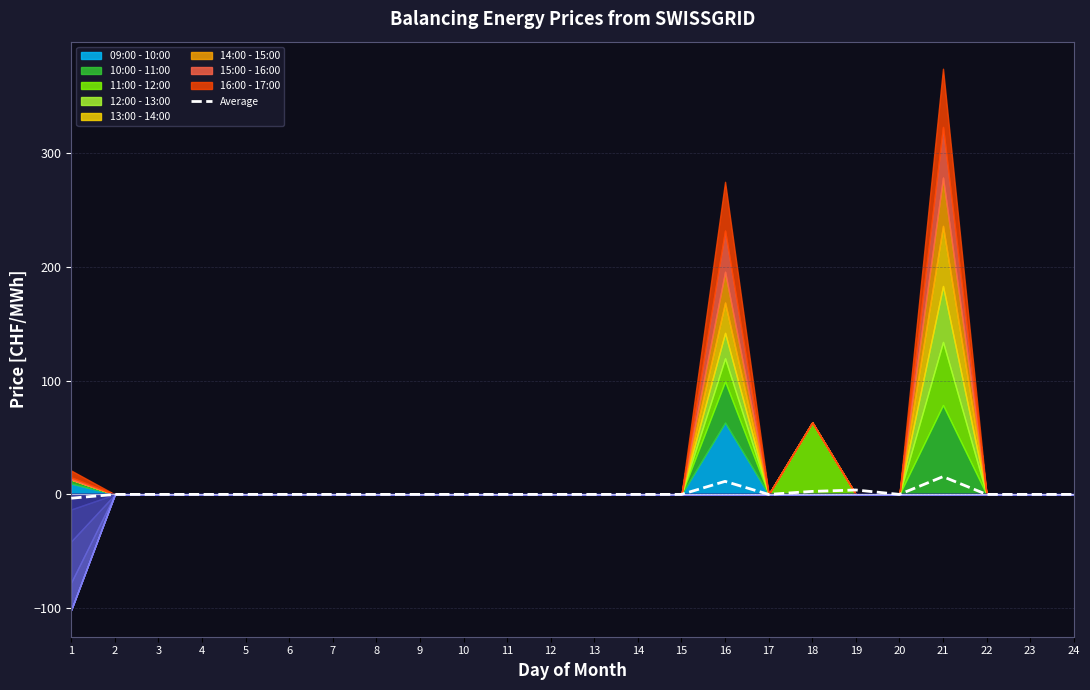

How many points are higher than both their immediate neighbors (excluding endpoints)?

3